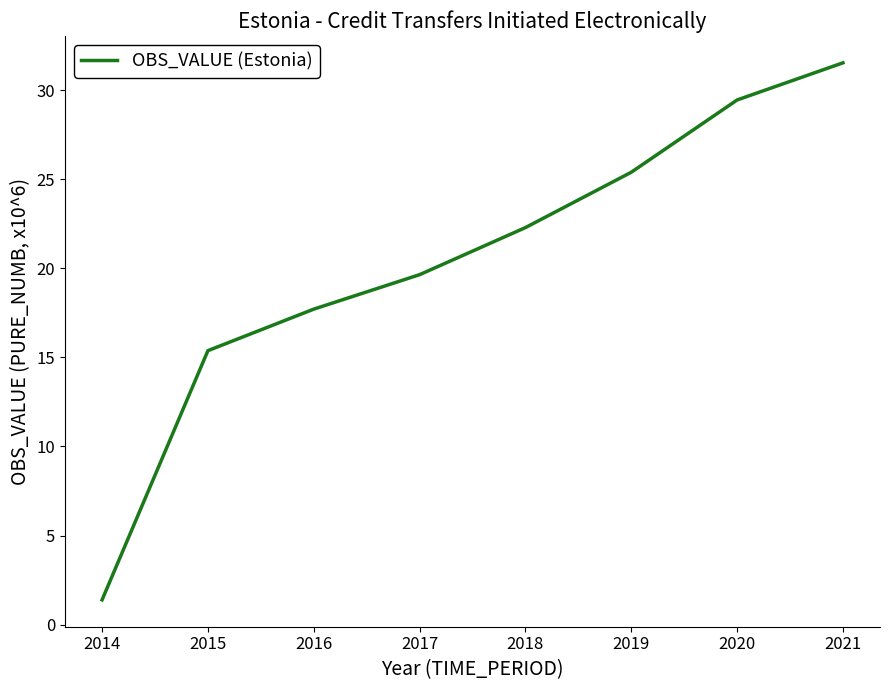

Where is the data nearest to the value 16?

2015